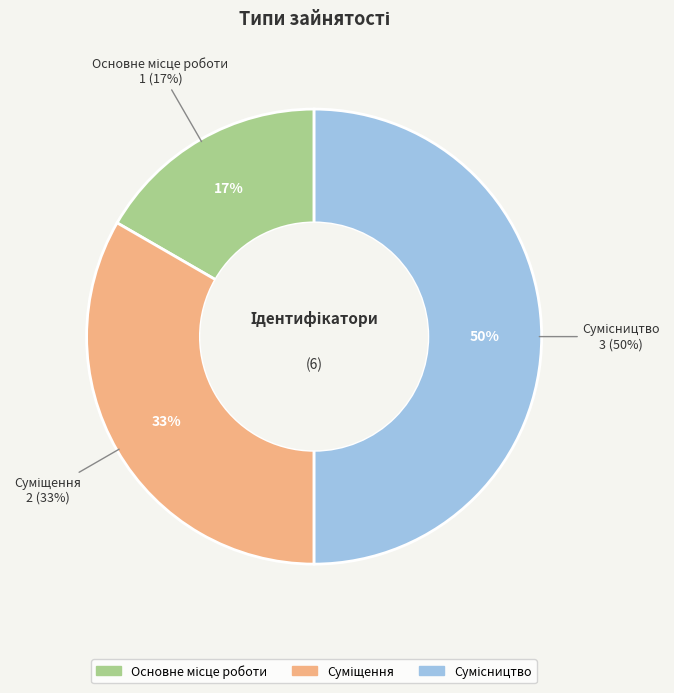

Which slice is the smallest?

Основне місце роботи